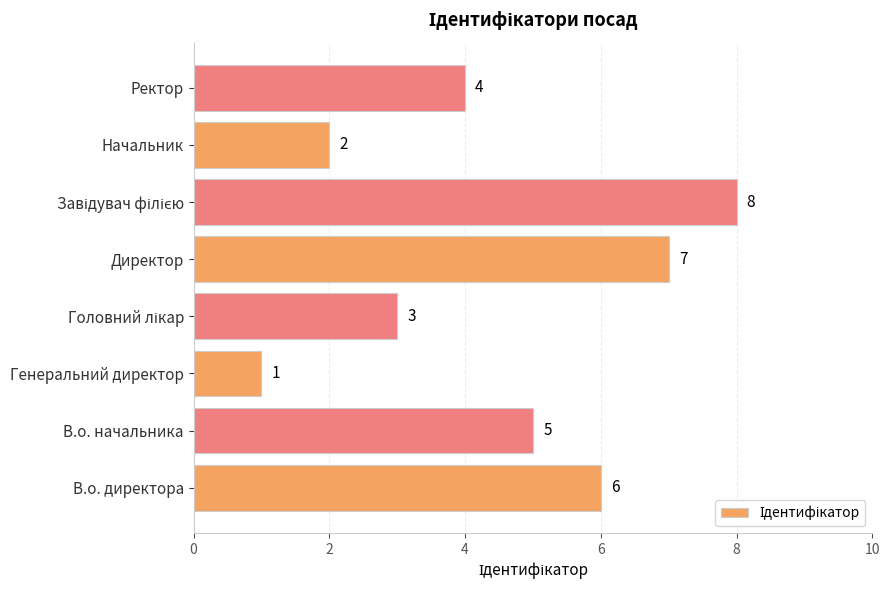

The value at Директор is 11. True or false?

False